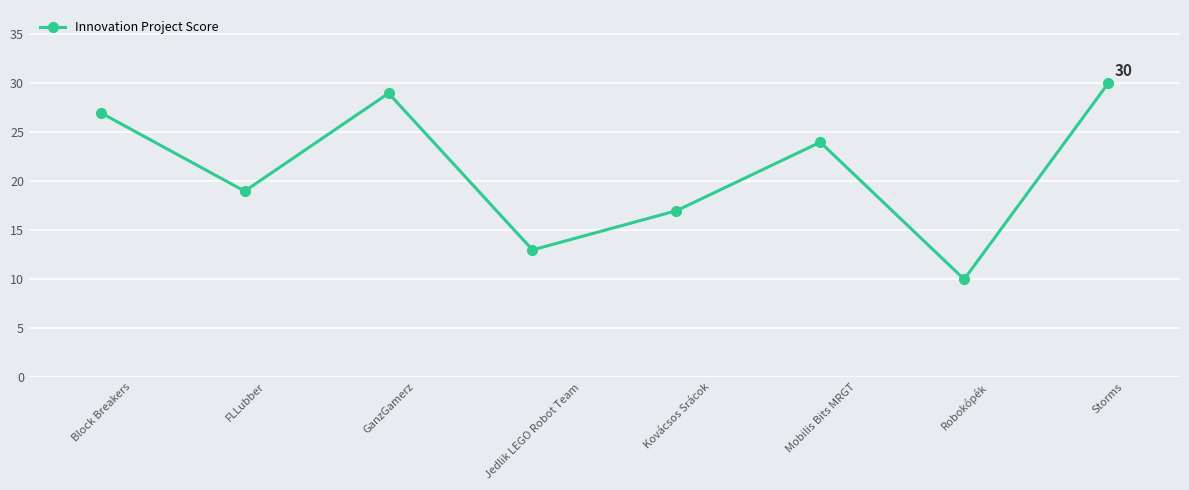

List the labels in order of value, smallest first.

Robokópék, Jedlik LEGO Robot Team, Kovácsos Srácok, FLLubber, Mobilis Bits MRGT, Block Breakers, GanzGamerz, Storms